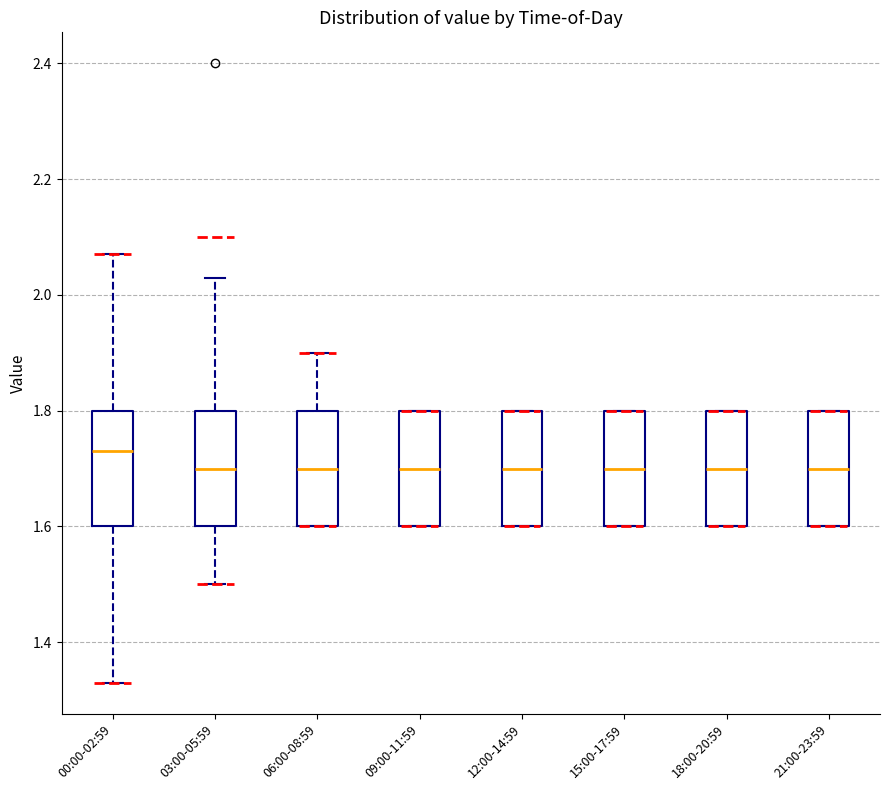

Reading left to right, read every box against the y-axis: the position of its median line, the range the box covers, and the ends of its whiskers. The values are not printed on the chart, so give them approximately, as read against the axis.

00:00-02:59: median 1.74, box 1.60 to 1.80, whiskers 1.34 to 2.08
03:00-05:59: median 1.70, box 1.60 to 1.80, whiskers 1.50 to 2.04
06:00-08:59: median 1.70, box 1.60 to 1.80, whiskers 1.60 to 1.90
09:00-11:59: median 1.70, box 1.60 to 1.80, whiskers 1.60 to 1.80
12:00-14:59: median 1.70, box 1.60 to 1.80, whiskers 1.60 to 1.80
15:00-17:59: median 1.70, box 1.60 to 1.80, whiskers 1.60 to 1.80
18:00-20:59: median 1.70, box 1.60 to 1.80, whiskers 1.60 to 1.80
21:00-23:59: median 1.70, box 1.60 to 1.80, whiskers 1.60 to 1.80